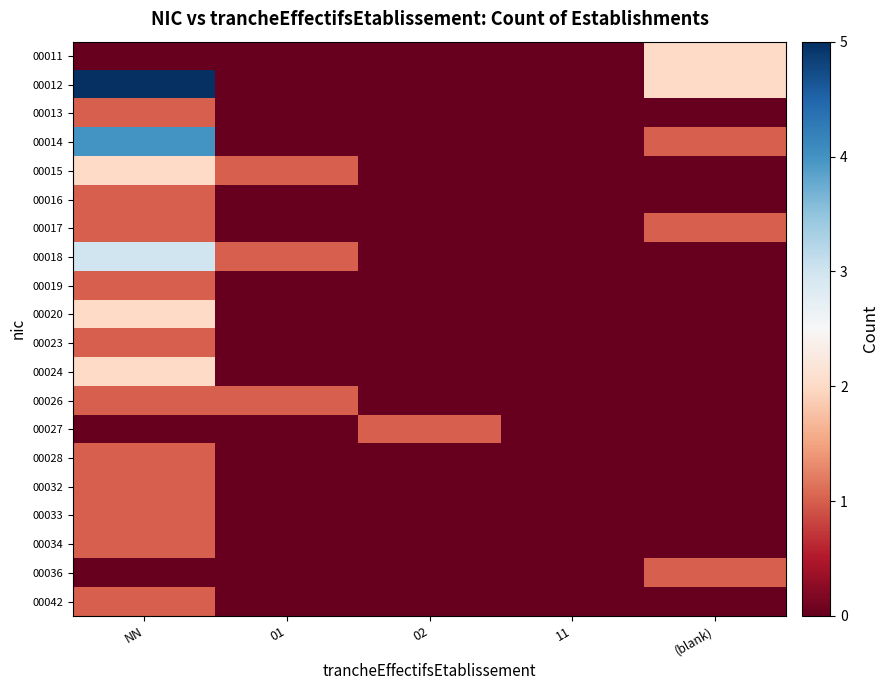

Reading right to left, extract all data points from this chart.

00011: (blank)=2	11=0	02=0	01=0	NN=0
00012: (blank)=2	11=0	02=0	01=0	NN=5
00013: (blank)=0	11=0	02=0	01=0	NN=1
00014: (blank)=1	11=0	02=0	01=0	NN=4
00015: (blank)=0	11=0	02=0	01=1	NN=2
00016: (blank)=0	11=0	02=0	01=0	NN=1
00017: (blank)=1	11=0	02=0	01=0	NN=1
00018: (blank)=0	11=0	02=0	01=1	NN=3
00019: (blank)=0	11=0	02=0	01=0	NN=1
00020: (blank)=0	11=0	02=0	01=0	NN=2
00023: (blank)=0	11=0	02=0	01=0	NN=1
00024: (blank)=0	11=0	02=0	01=0	NN=2
00026: (blank)=0	11=0	02=0	01=1	NN=1
00027: (blank)=0	11=0	02=1	01=0	NN=0
00028: (blank)=0	11=0	02=0	01=0	NN=1
00032: (blank)=0	11=0	02=0	01=0	NN=1
00033: (blank)=0	11=0	02=0	01=0	NN=1
00034: (blank)=0	11=0	02=0	01=0	NN=1
00036: (blank)=1	11=0	02=0	01=0	NN=0
00042: (blank)=0	11=0	02=0	01=0	NN=1